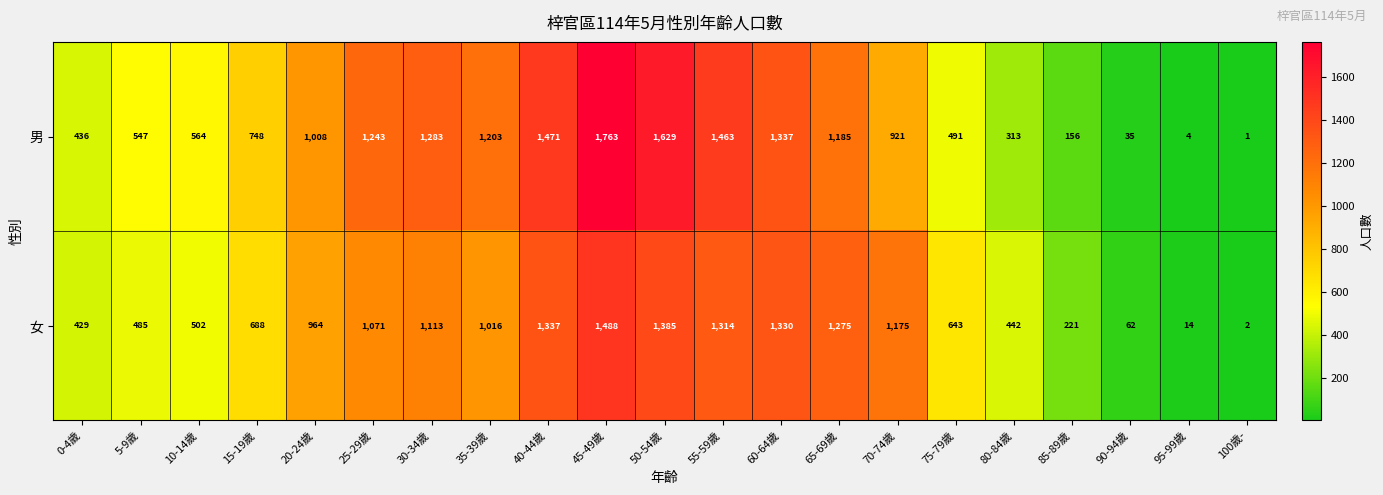

The 女 series shows 1071 at 25-29歲. True or false?

True